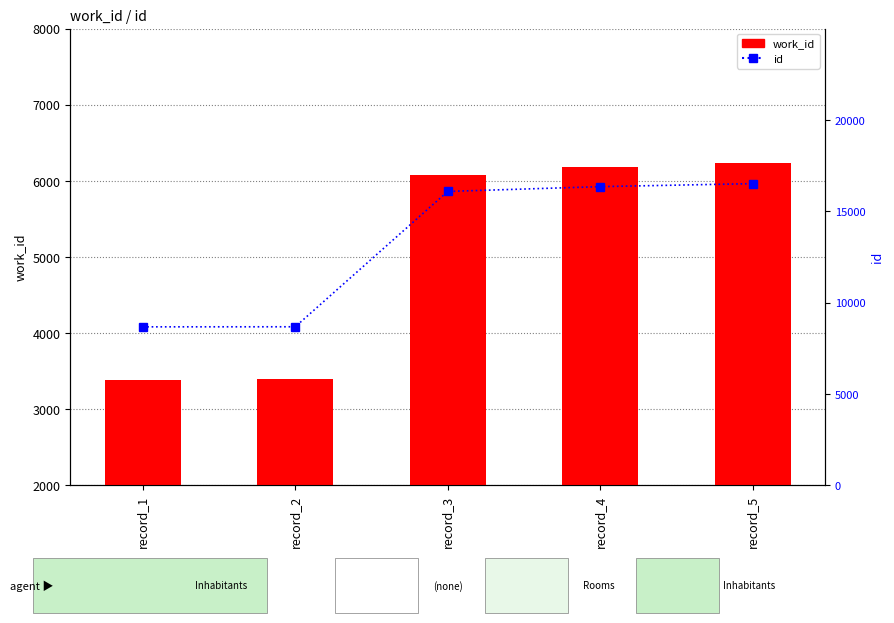

What is the difference between the maximum and second lowest values in the work_id series?

2841